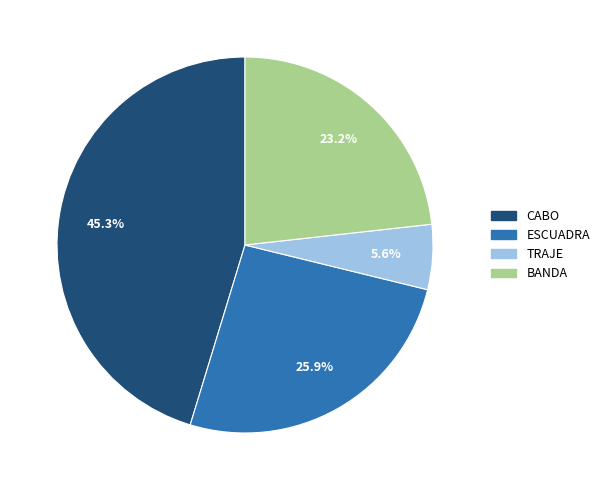

To the nearest percent, what is the average slice percentage?

25%